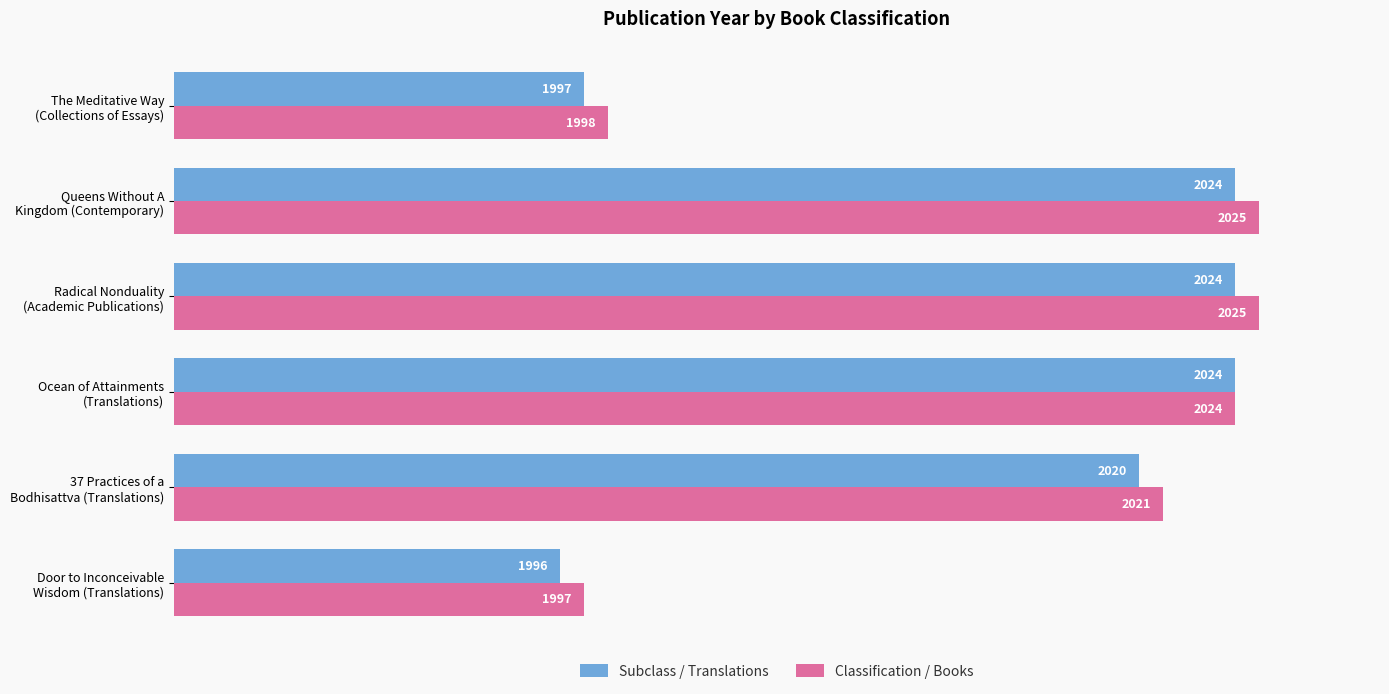

Rank the series by their average value, from highest to lowest.

Classification / Books, Subclass / Translations